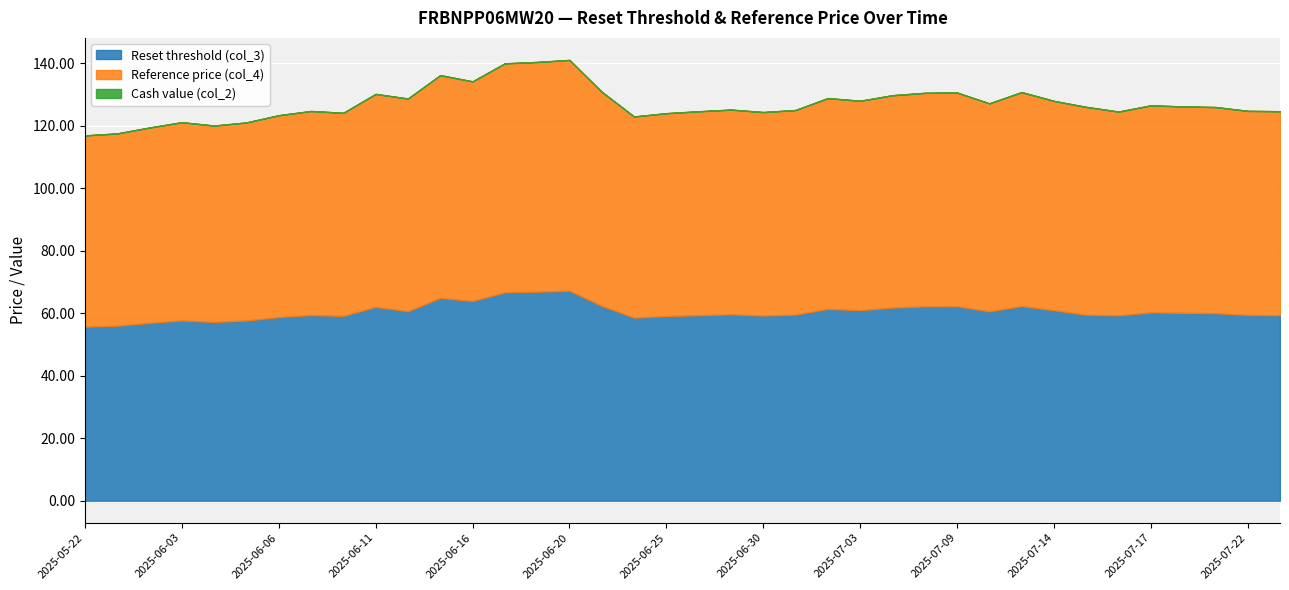

True or false: Cash value (col_2) has a value of 0.0 at 2025-06-04.

True